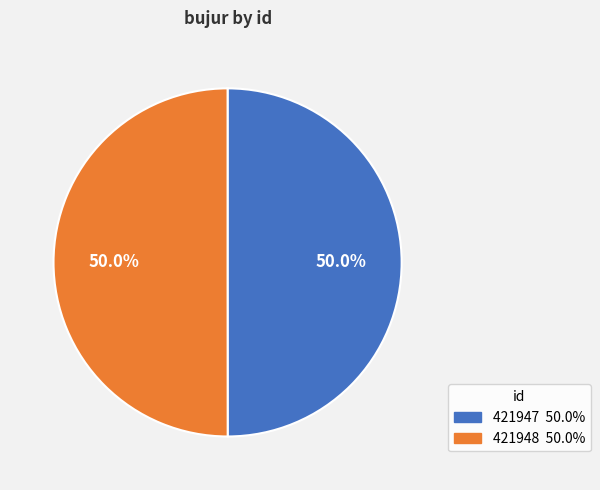

Is it true that 421947 is 43% of the pie?

False